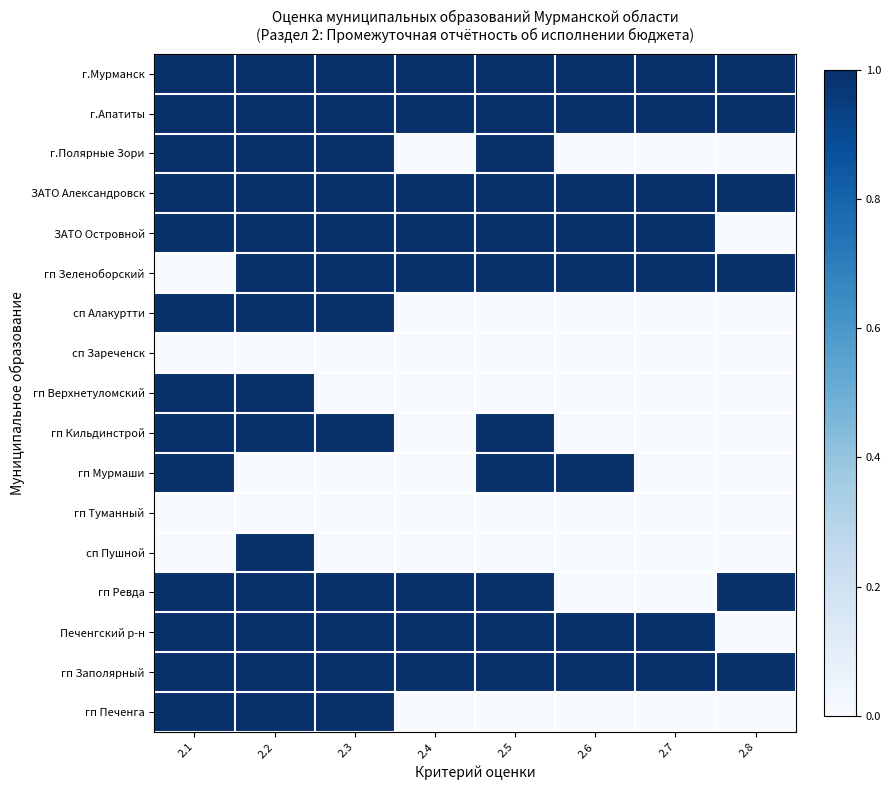

Which has a higher value, 2.7 or 2.4?

2.7